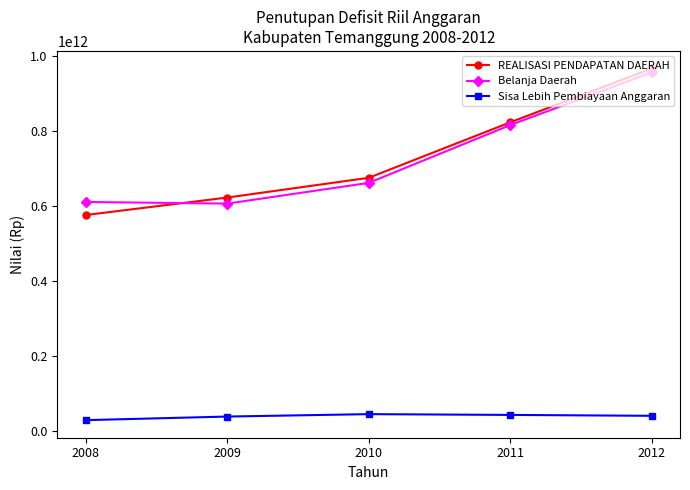

What is the difference between the maximum and second lowest values in the Belanja Daerah series?

344967188915